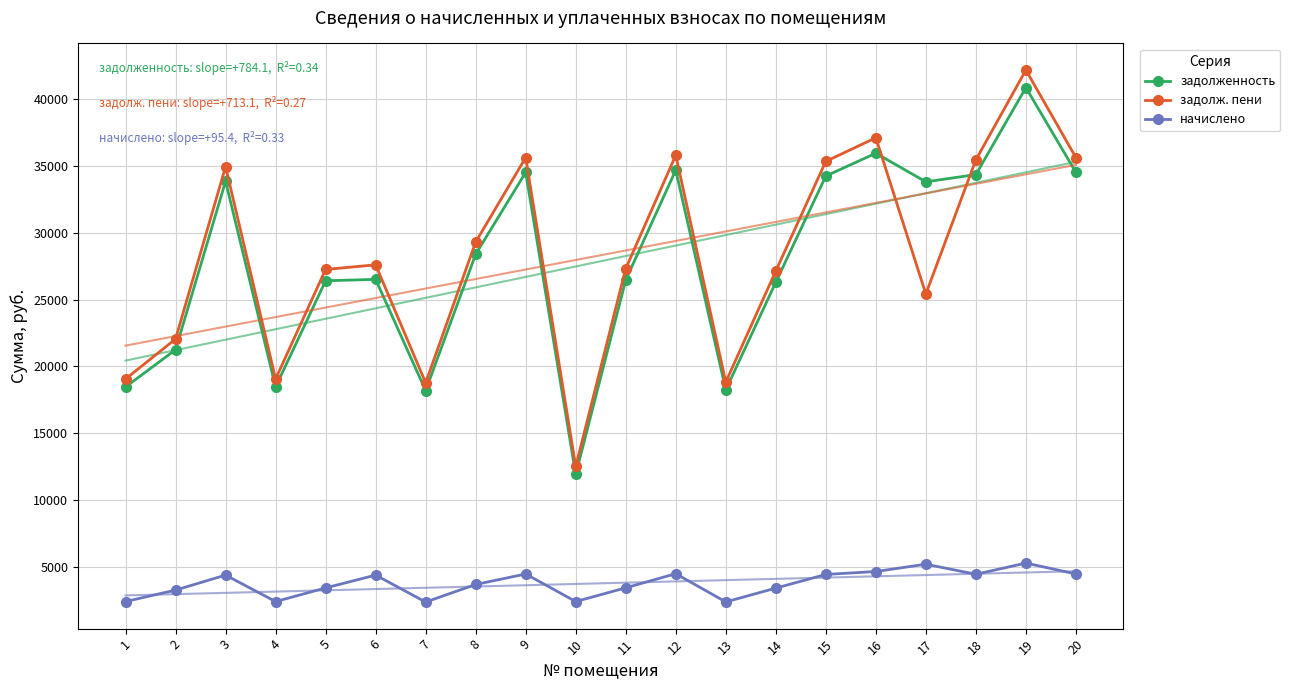

Is it true that задолж. пени equals 34963.1 at 3?

True